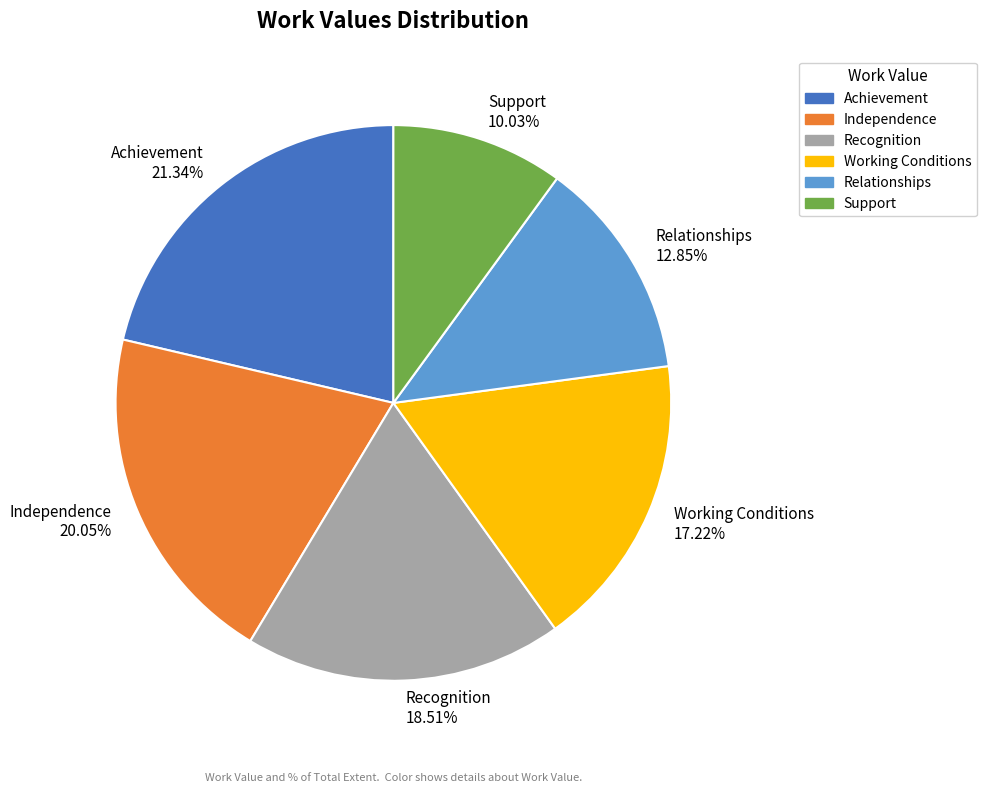

Which category has the smallest portion of the pie?

Support